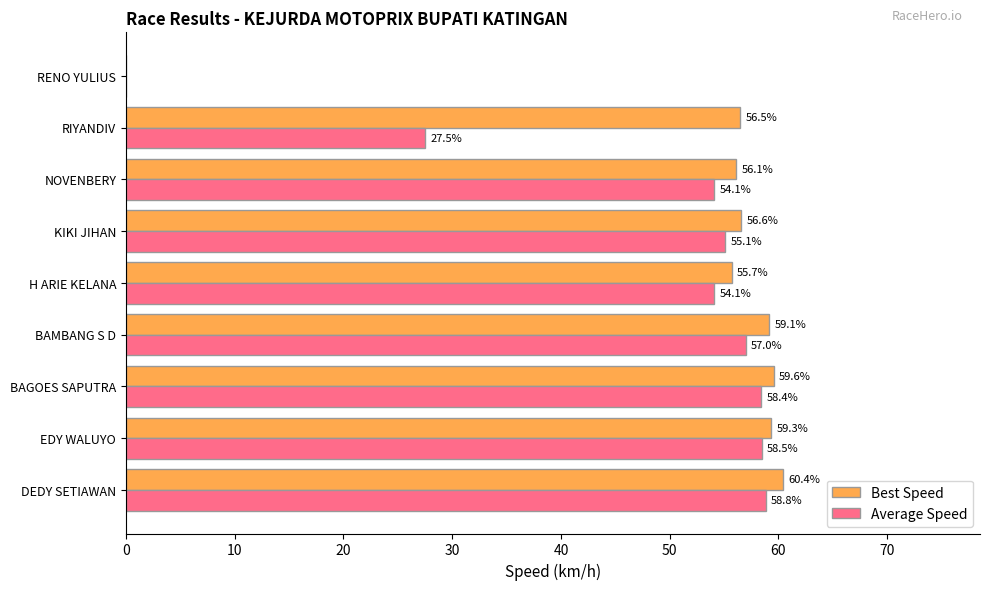

Which series has the largest range (max minus min)?

Best Speed